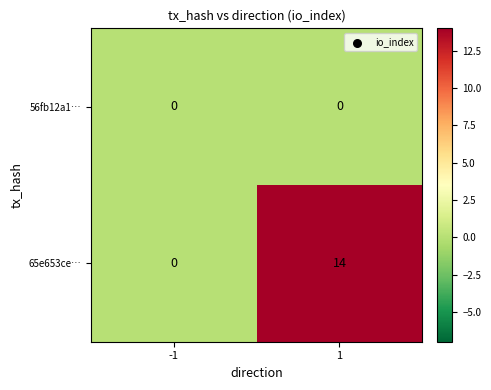

True or false: 56fb12a1… has a value of 0 at 1.

True